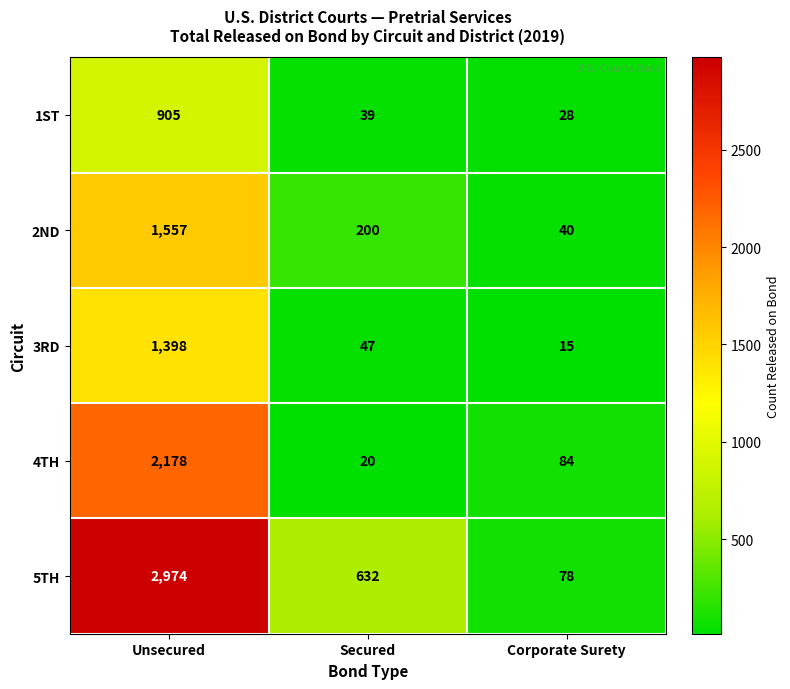

Reading left to right, transcribe all the data shown in this chart.

1ST: Unsecured=905	Secured=39	Corporate Surety=28
2ND: Unsecured=1557	Secured=200	Corporate Surety=40
3RD: Unsecured=1398	Secured=47	Corporate Surety=15
4TH: Unsecured=2178	Secured=20	Corporate Surety=84
5TH: Unsecured=2974	Secured=632	Corporate Surety=78